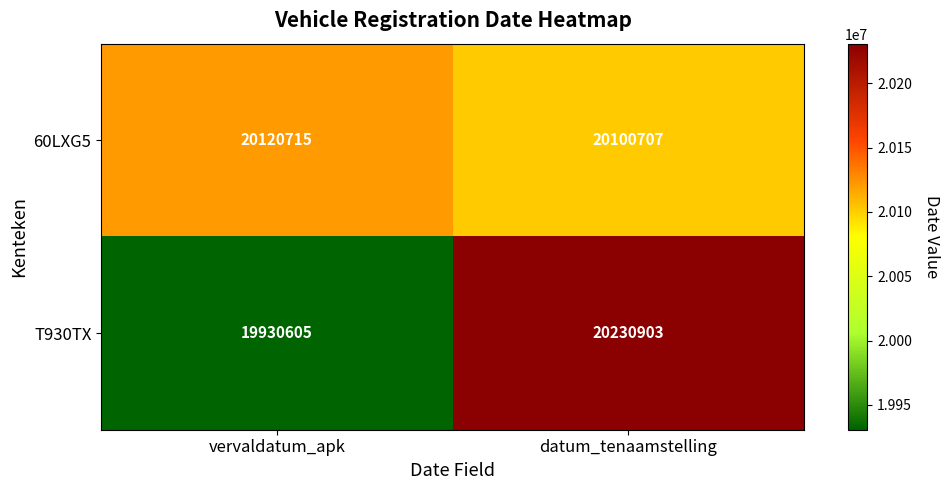

At which category does the chart reach its peak across all series?

datum_tenaamstelling